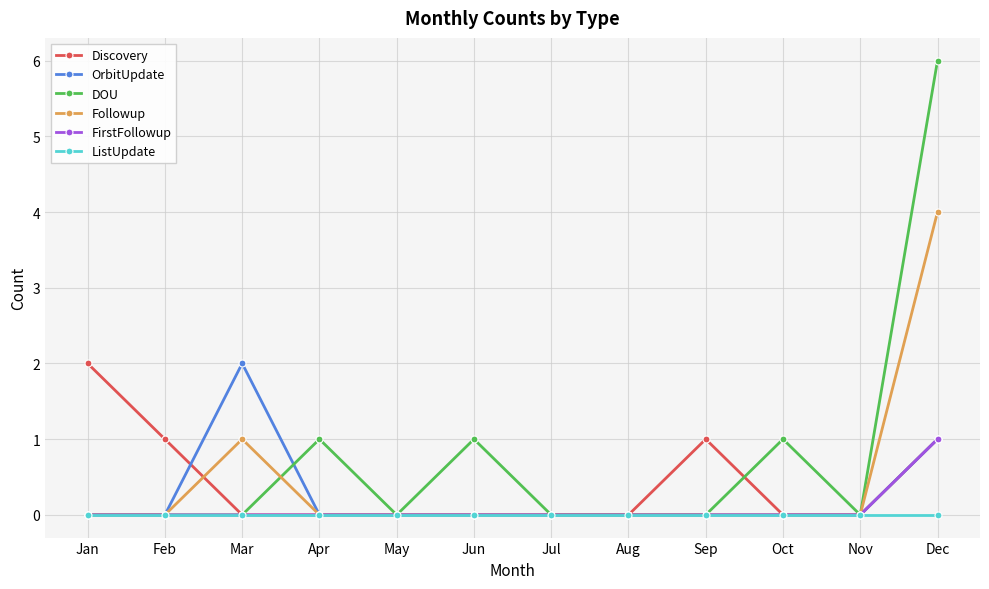

Count the DOU values in the range 0 to 1.

11